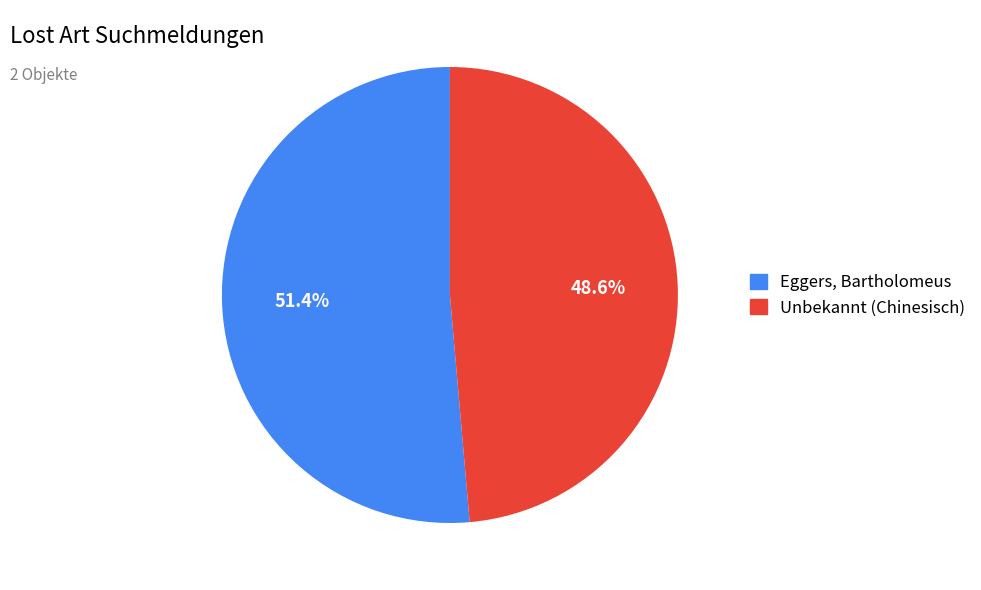

To the nearest percent, what portion does Unbekannt (Chinesisch) represent?

49%